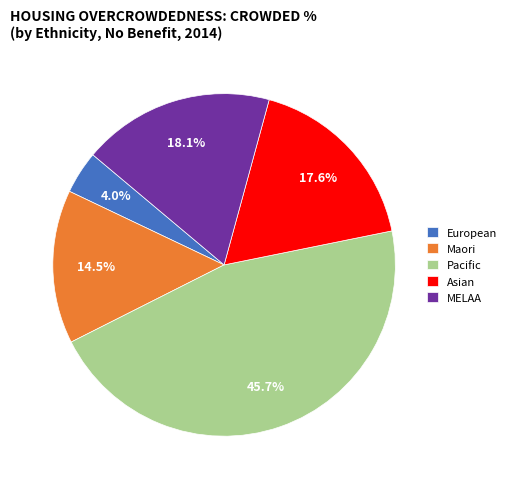

To the nearest percent, what is the difference between the largest and smallest slice percentages?

42%